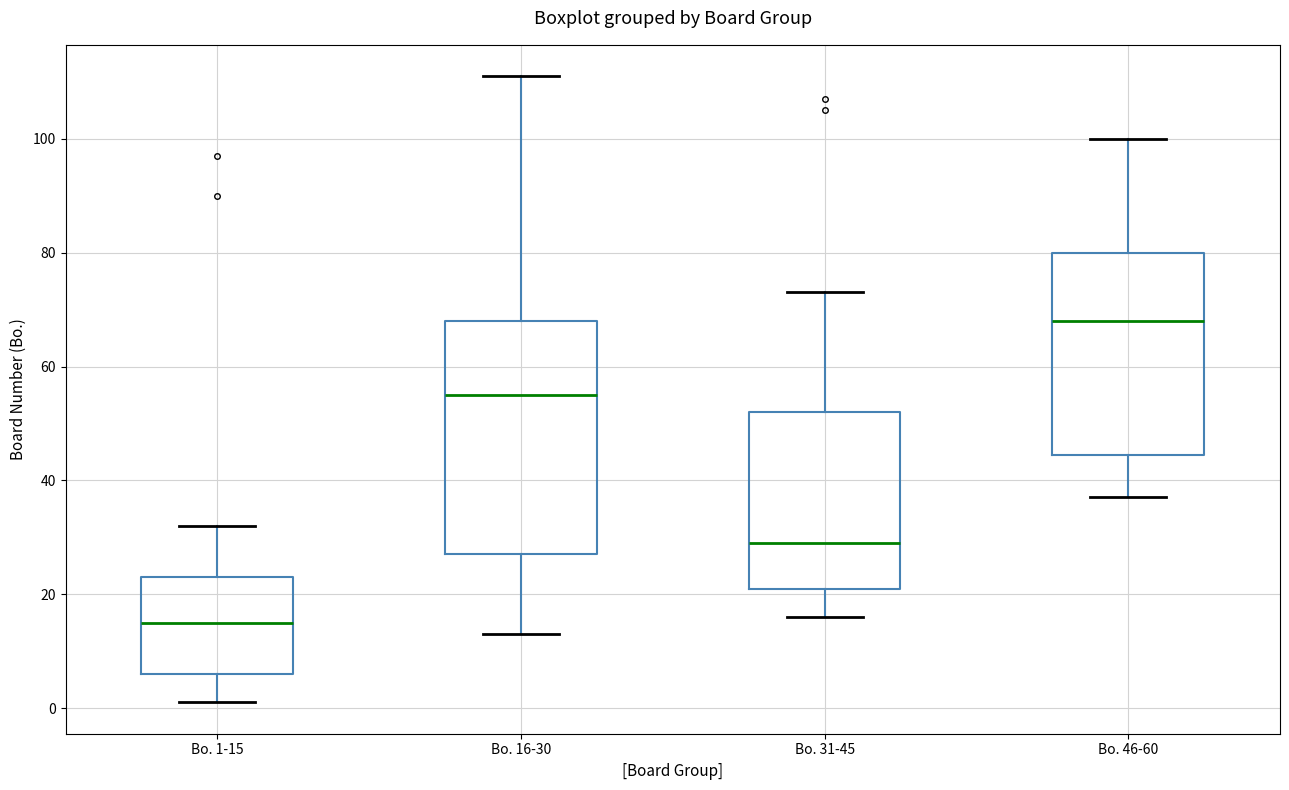

Which box is the tallest, from its lower edge to its upper edge?

Bo. 16-30